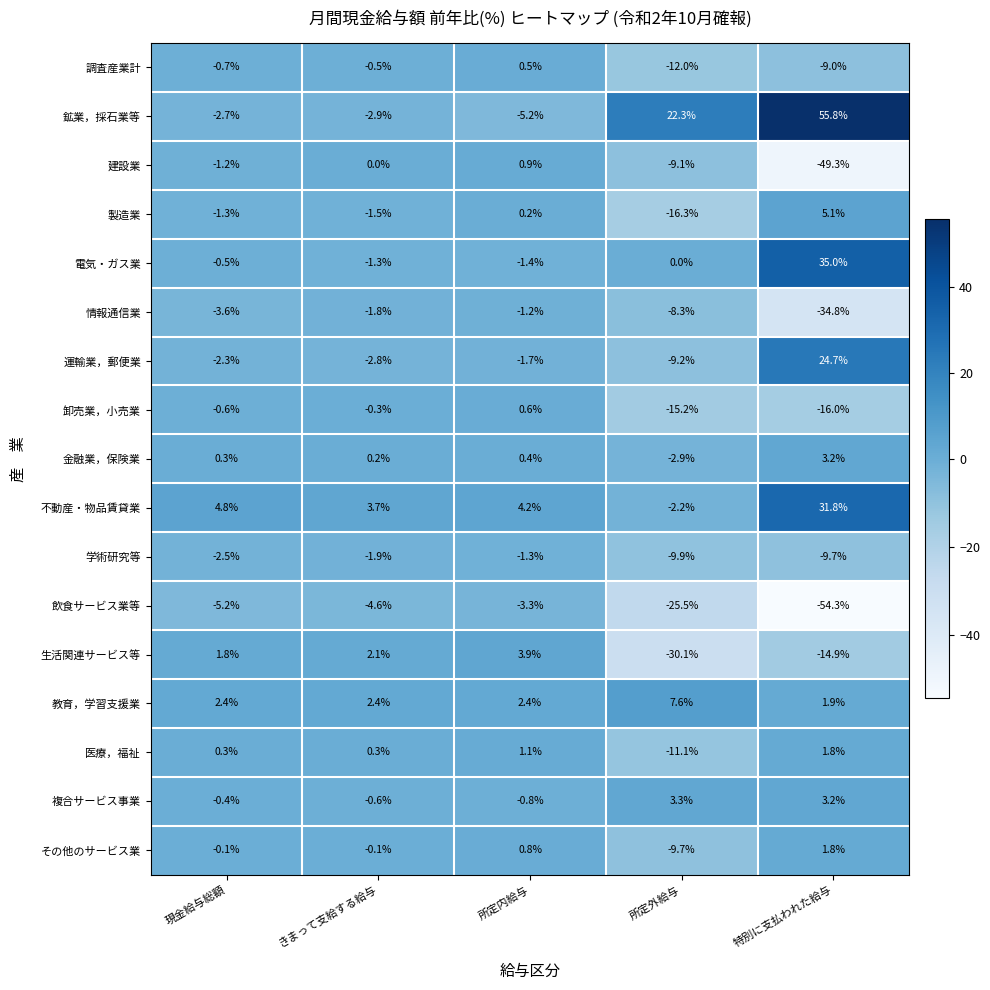

List the labels in order of 電気・ガス業 value, largest first.

特別に支払われた給与, 所定外給与, 現金給与総額, きまって支給する給与, 所定内給与